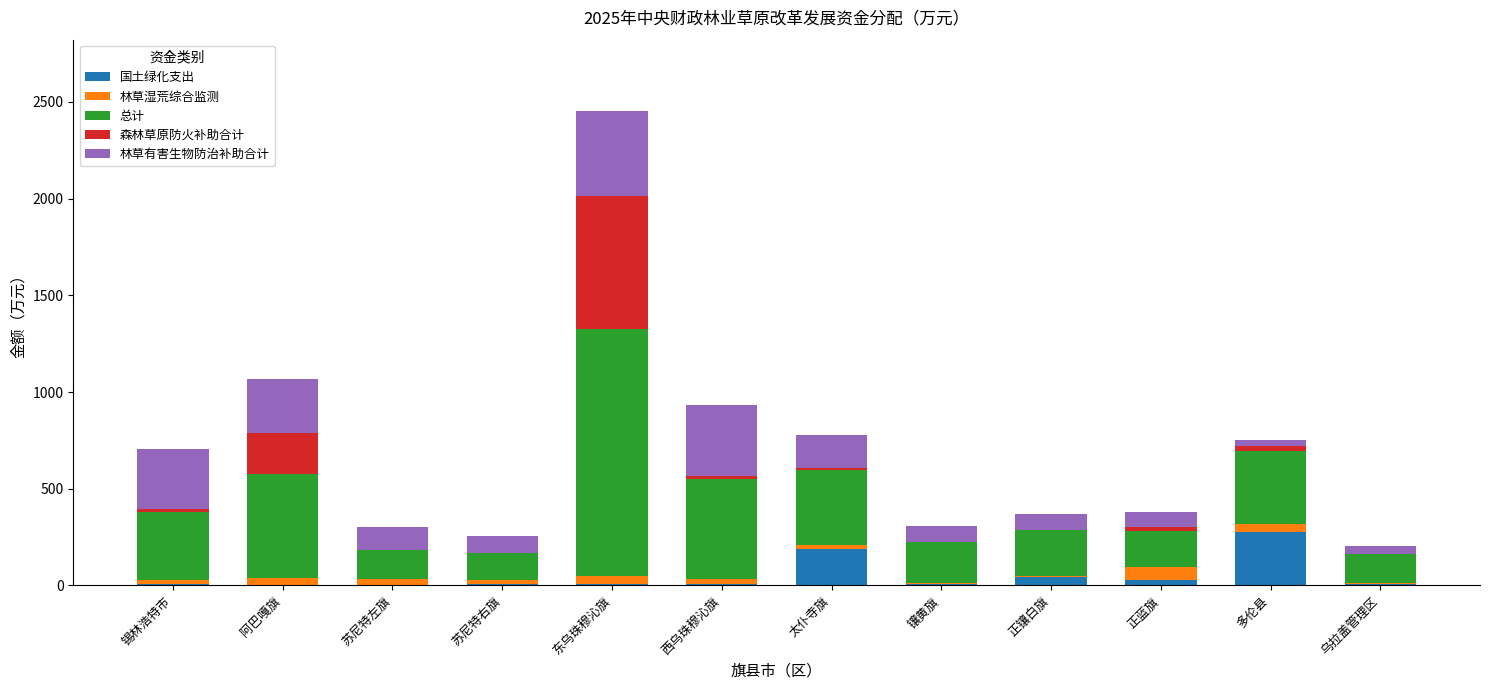

What is the maximum value for 国土绿化支出?

275.4